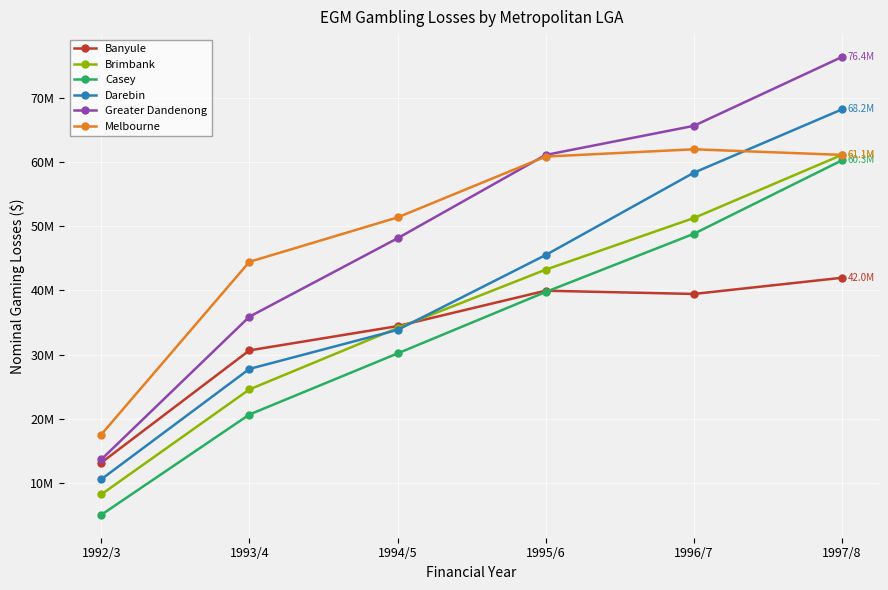

Is this an area chart (filled region under the line)?

No